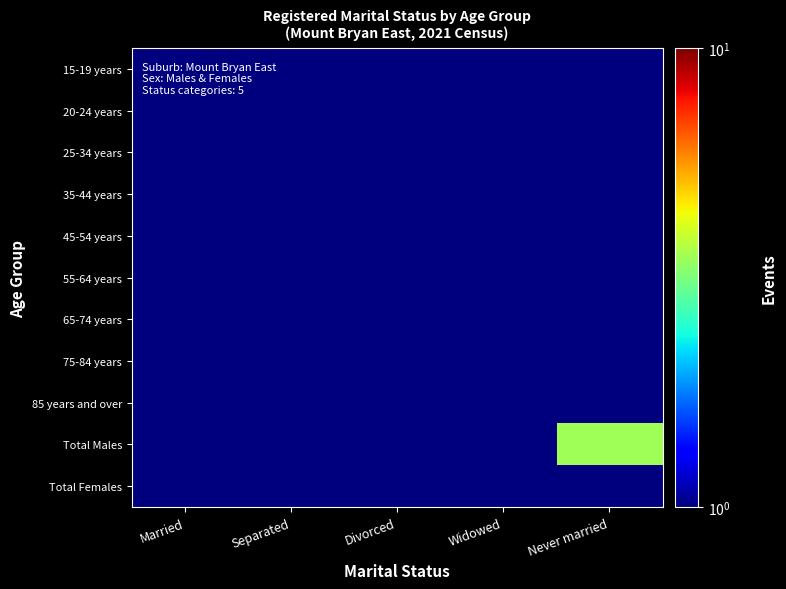

What is the total value across all series at Divorced?

5.5